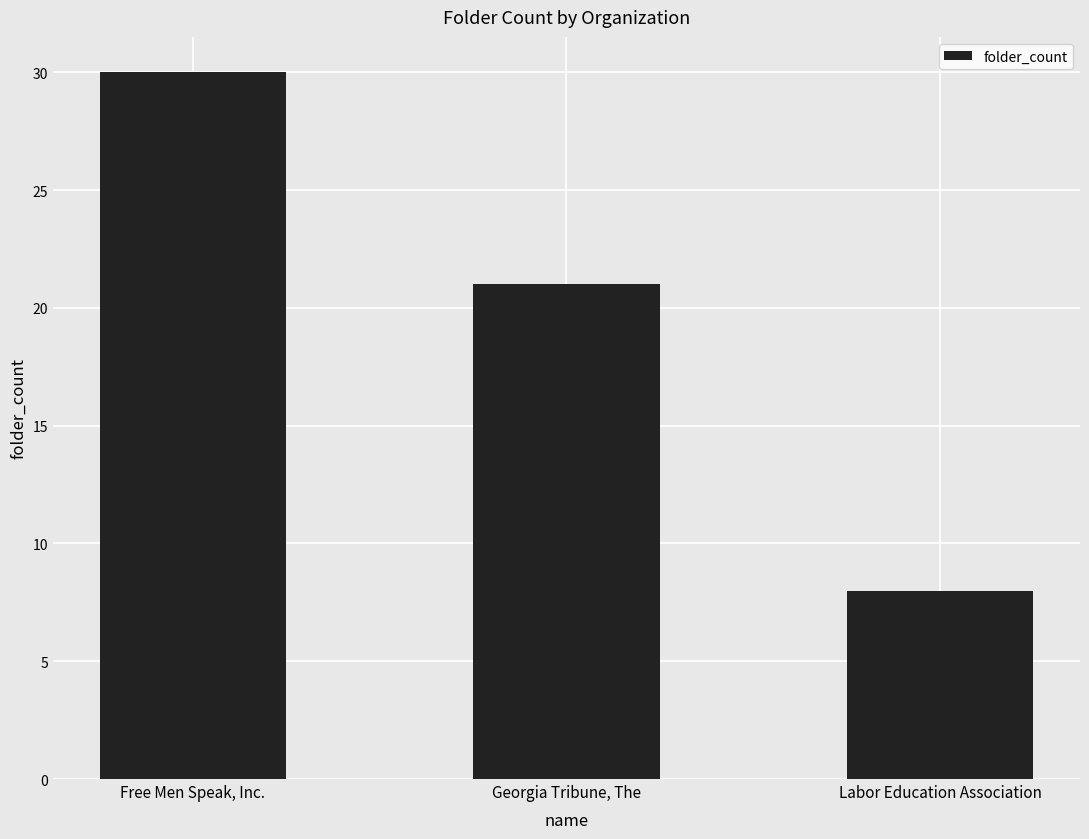

How many bars are there in total?

3